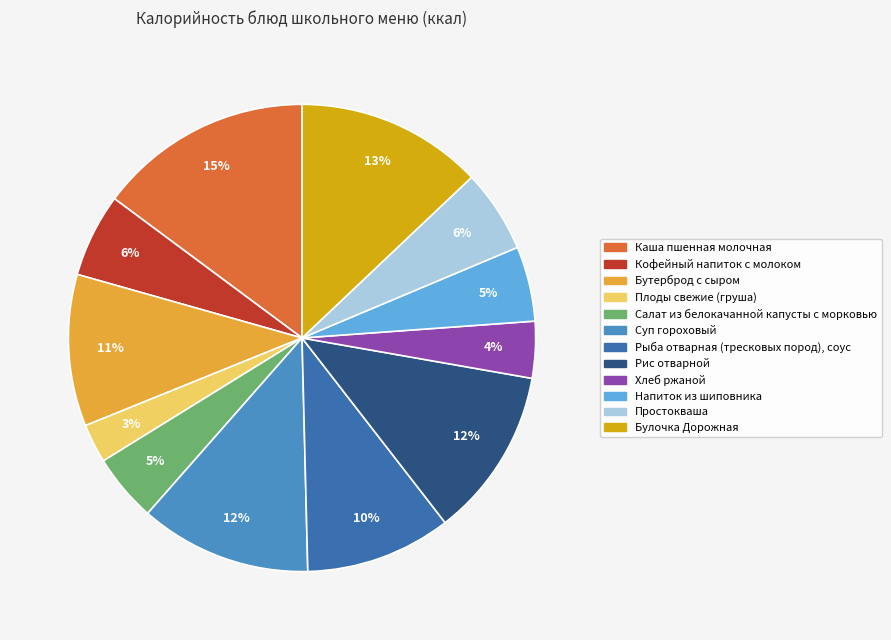

Does any single category account for the majority?

No